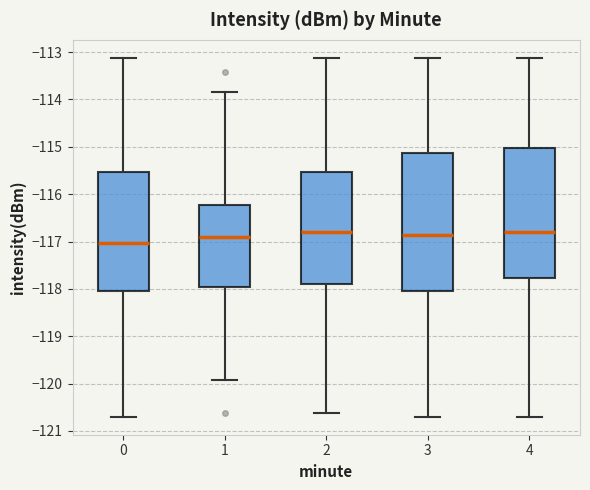

Reading left to right, read every box against the y-axis: the position of its median line, the range the box covers, and the ends of its whiskers. The values are not printed on the chart, so give them approximately, as read against the axis.

0: median -117.0, box -118.0 to -115.5, whiskers -120.7 to -113.1
1: median -116.9, box -118.0 to -116.2, whiskers -119.9 to -113.8
2: median -116.8, box -117.9 to -115.5, whiskers -120.6 to -113.1
3: median -116.9, box -118.0 to -115.1, whiskers -120.7 to -113.1
4: median -116.8, box -117.8 to -115.0, whiskers -120.7 to -113.1